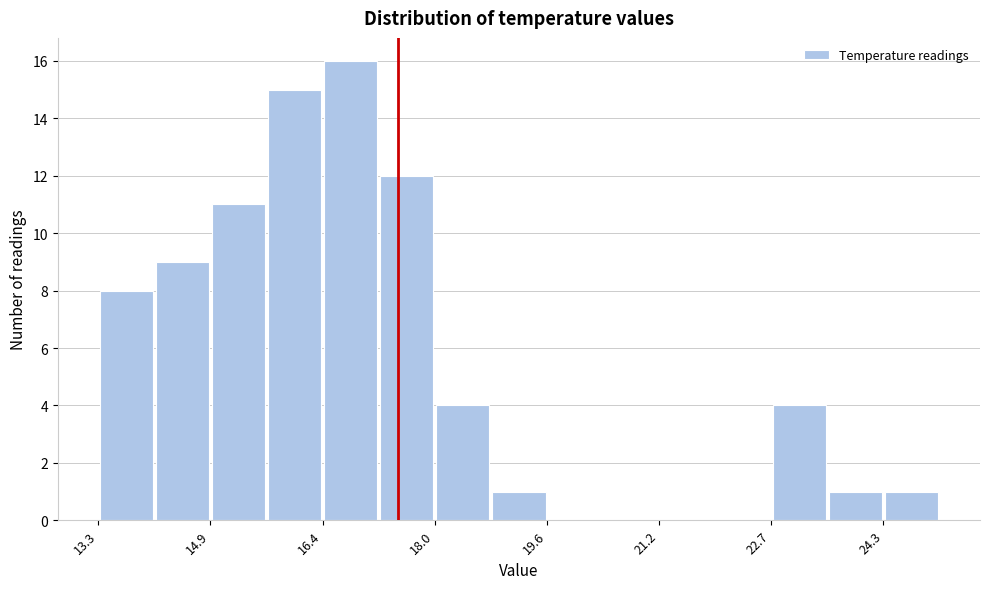

Read against the x-axis, roughly where is the centre of the tallest bar?

16.8